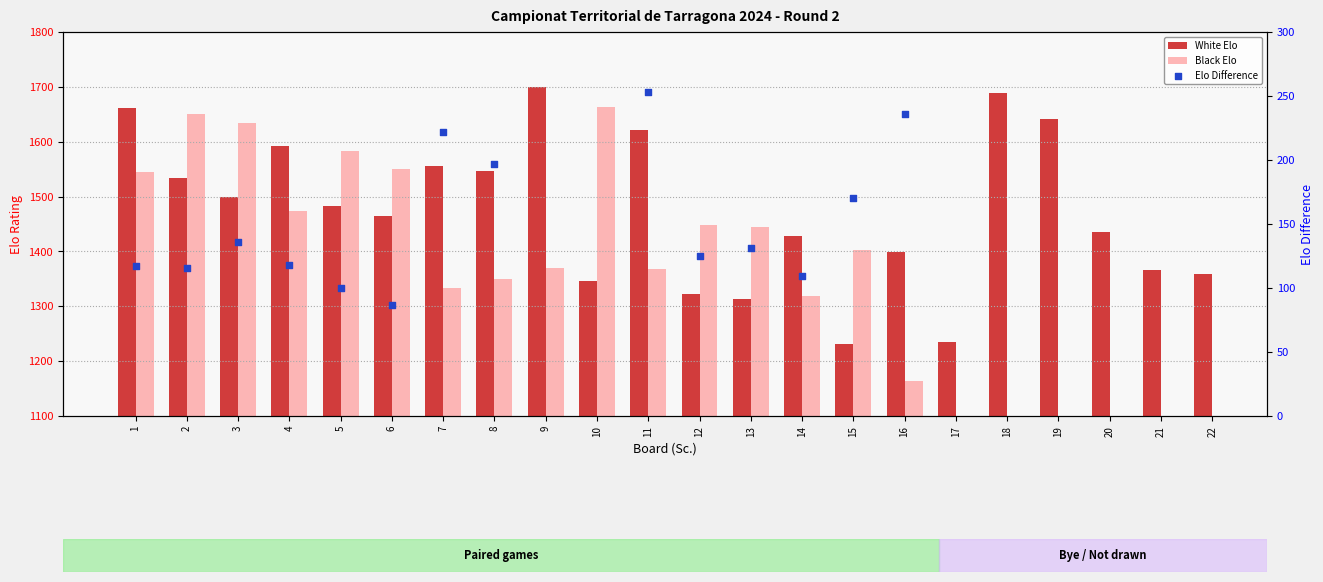

What is the change in value from 7 to 21?

-189